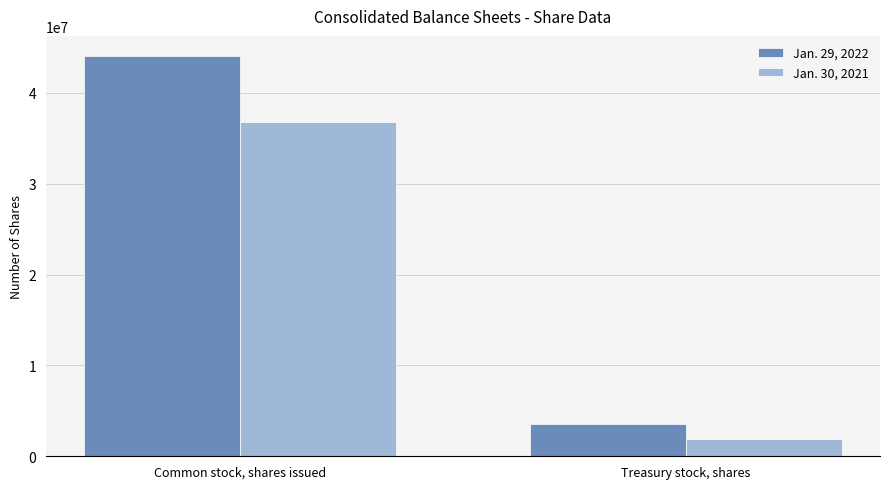

How many Jan. 30, 2021 values are between 1920278 and 36822658?

2